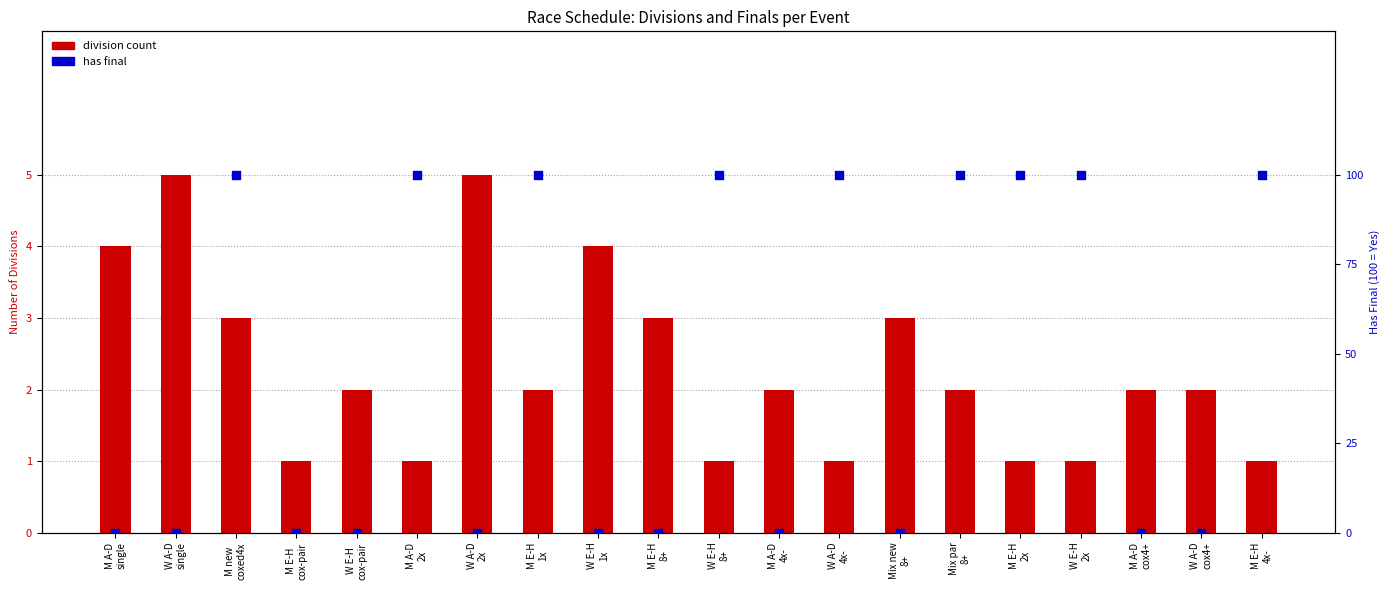

What are all the series names shown in the legend?

division count, has final